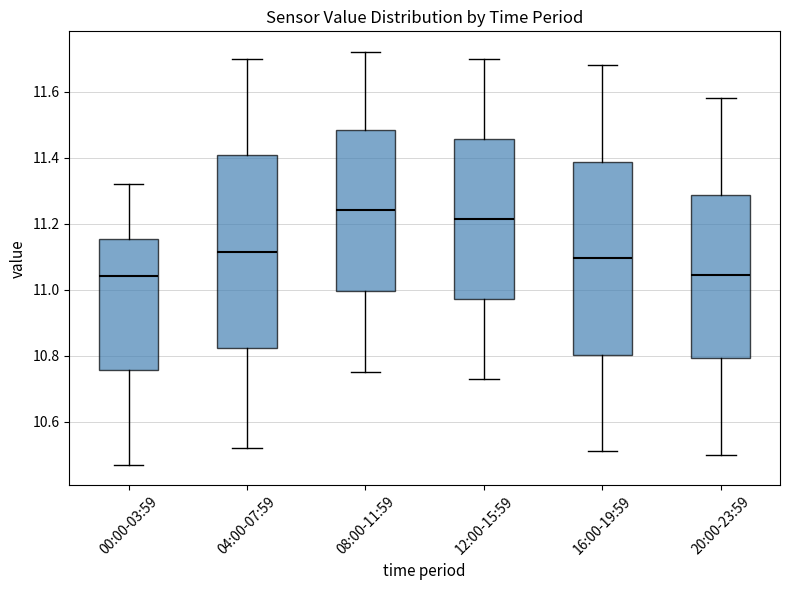

Where does the lower whisker of the box for 08:00-11:59 end on the y-axis? The values are not printed on the chart, so give them approximately, as read against the axis.

10.76